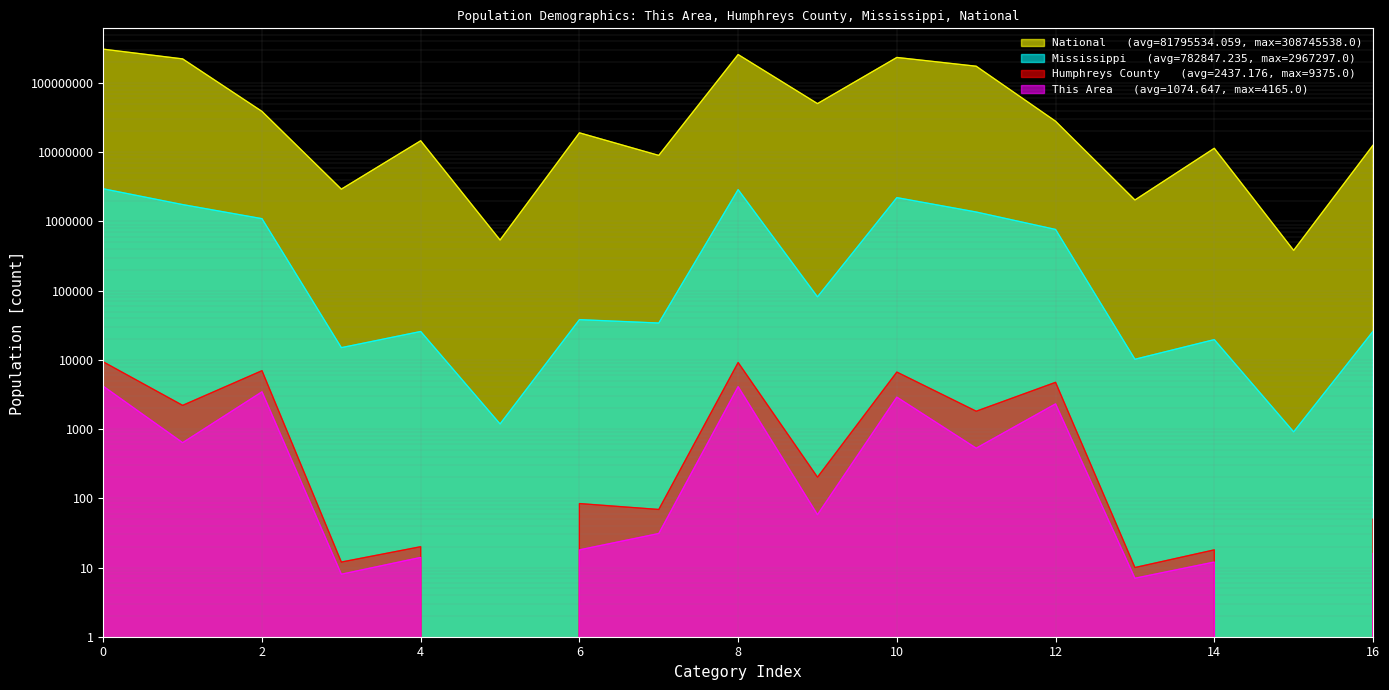

The National series shows 50477594 at Hispanic or Latino. True or false?

True